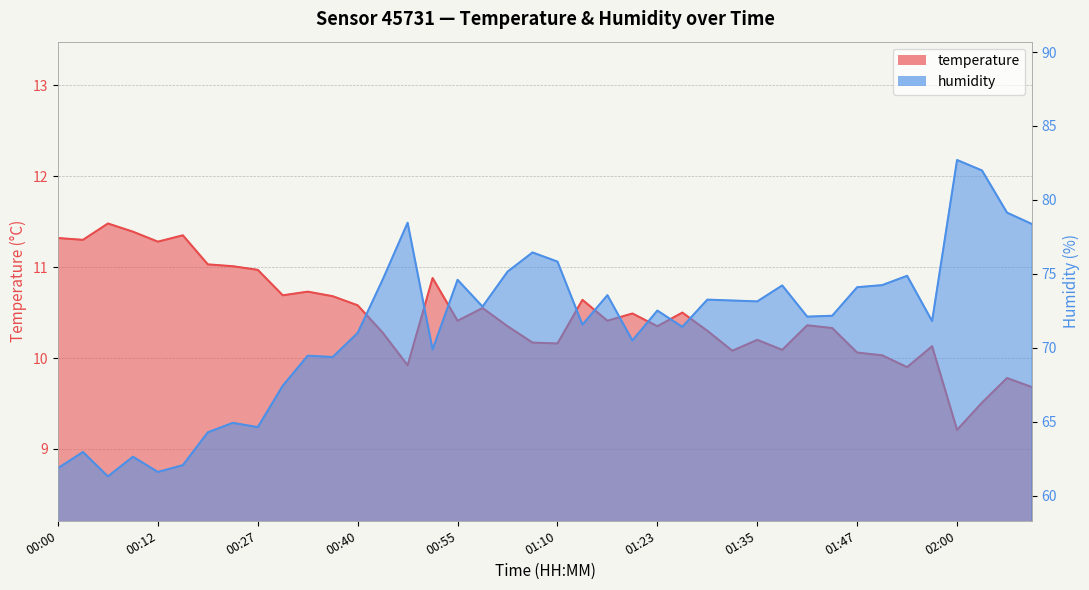

What is the difference between the maximum and minimum values in the temperature series?

2.3